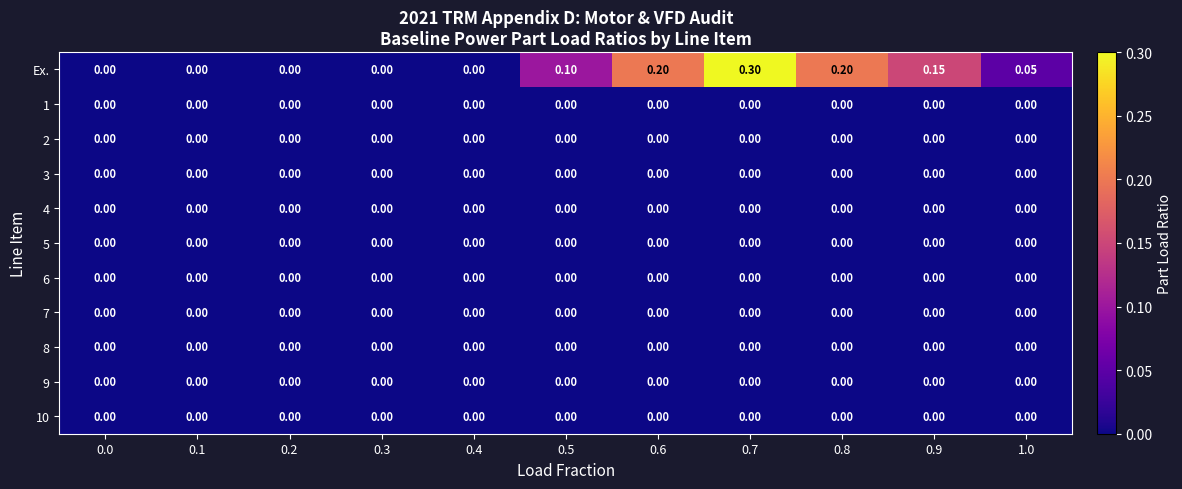

Which series has the largest total across all categories?

Ex.